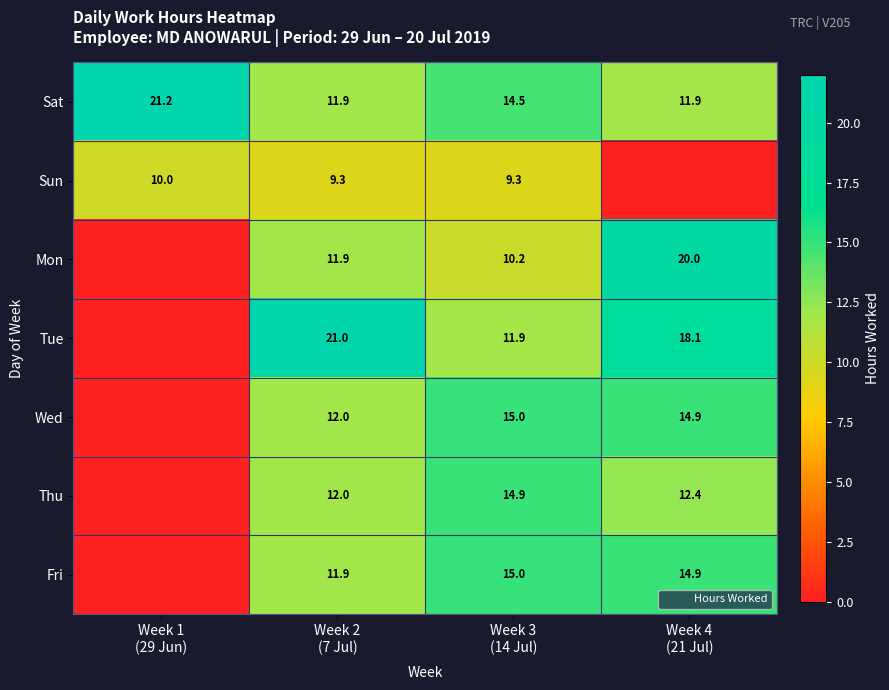

At which label does Tue first exceed 18?

Week 2 (7 Jul)